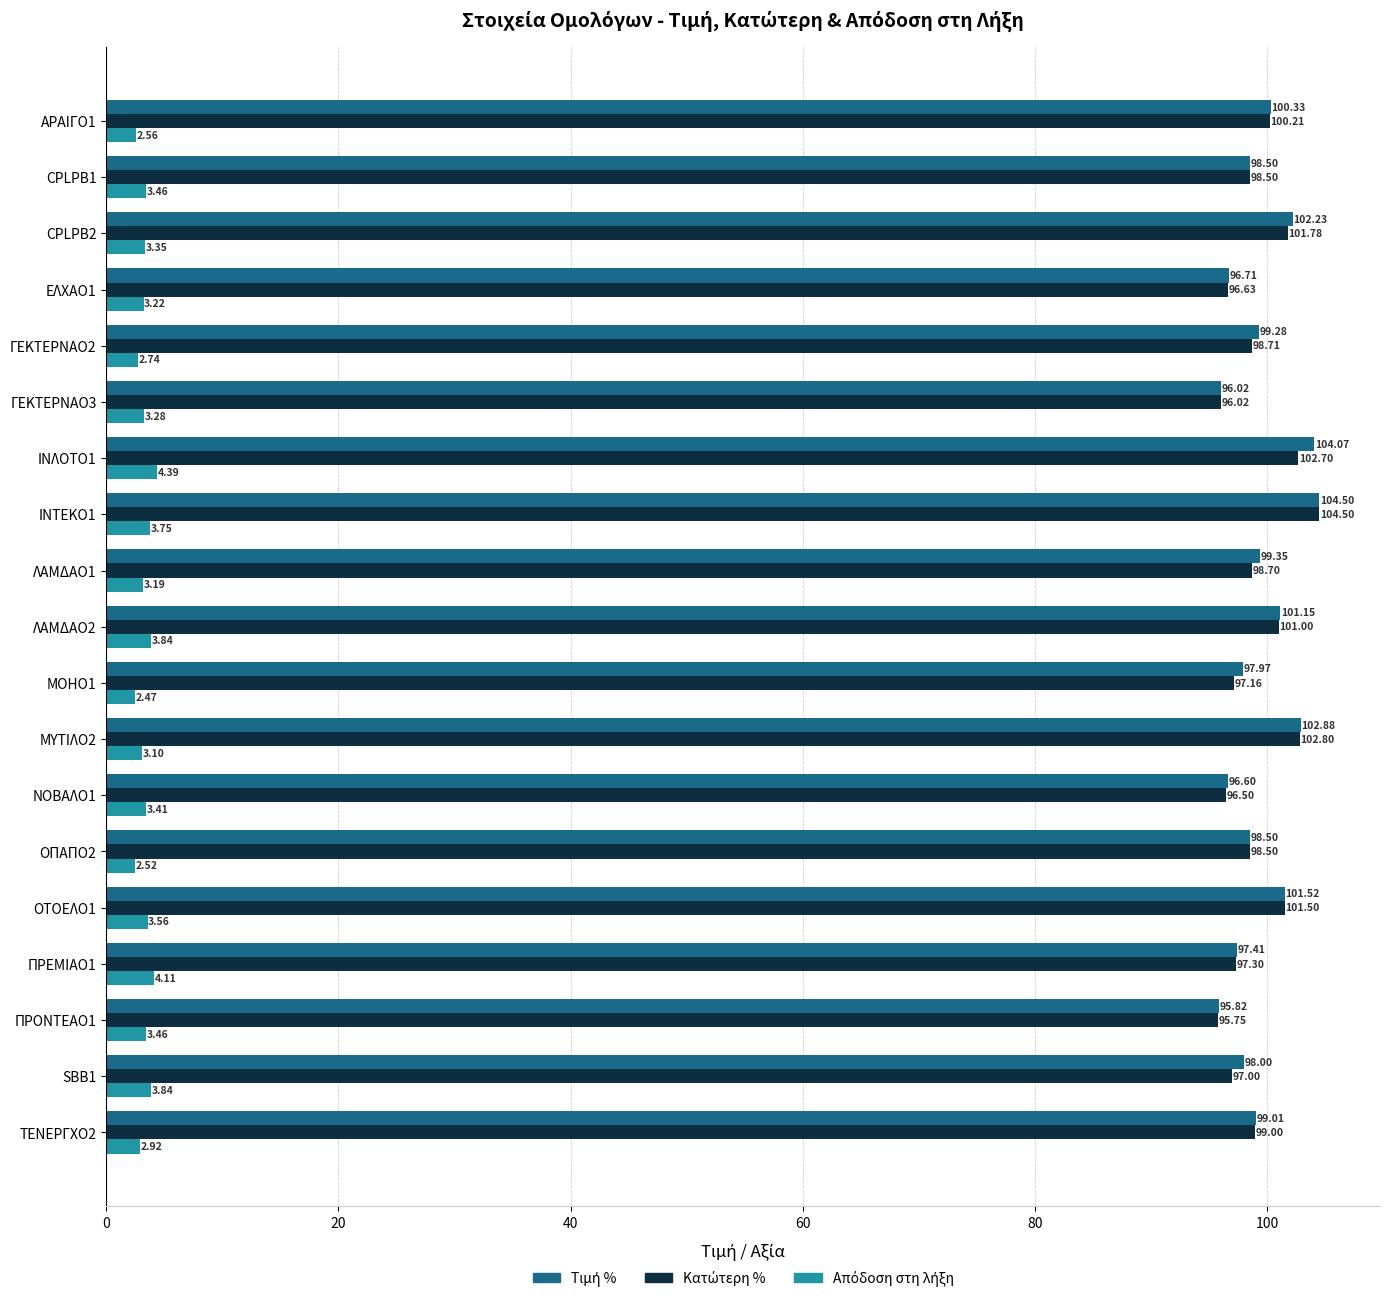

At which category is the sum across all series the highest?

ΙΝΤΕΚΟ1